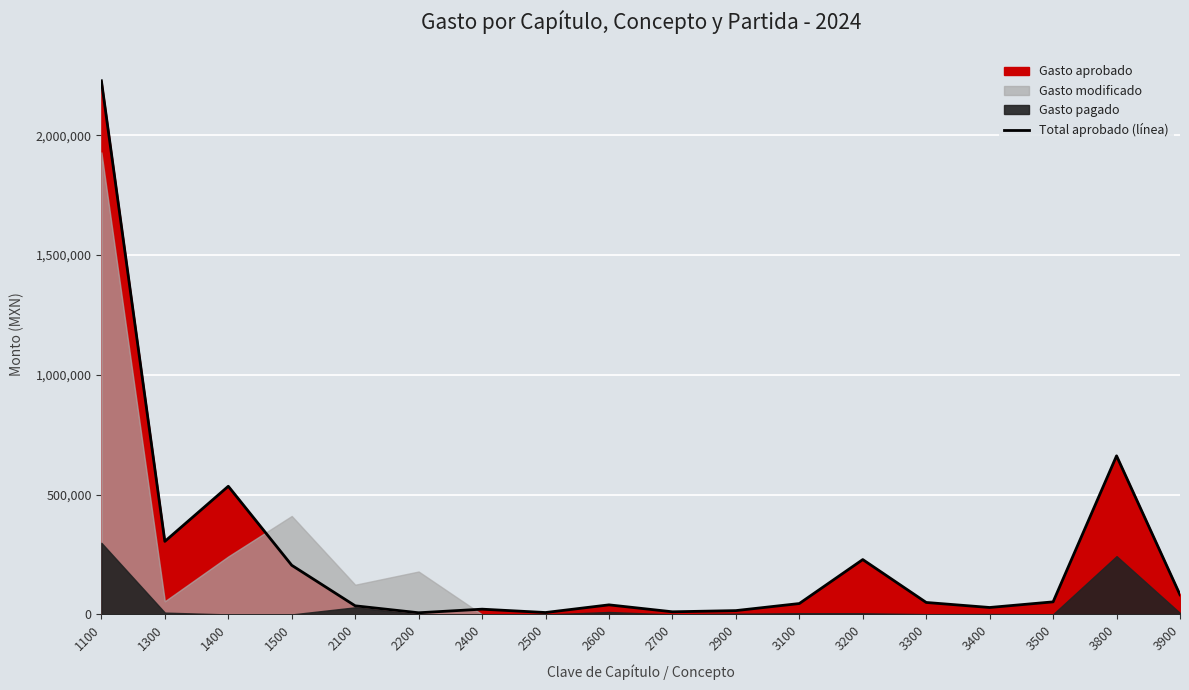

Reading left to right, extract all data points from this chart.

2227398	304873	535000	205200	36000	7000	22000	8000	40000	11029	16000	45500	229000	50000	29000	52500	662000	82000